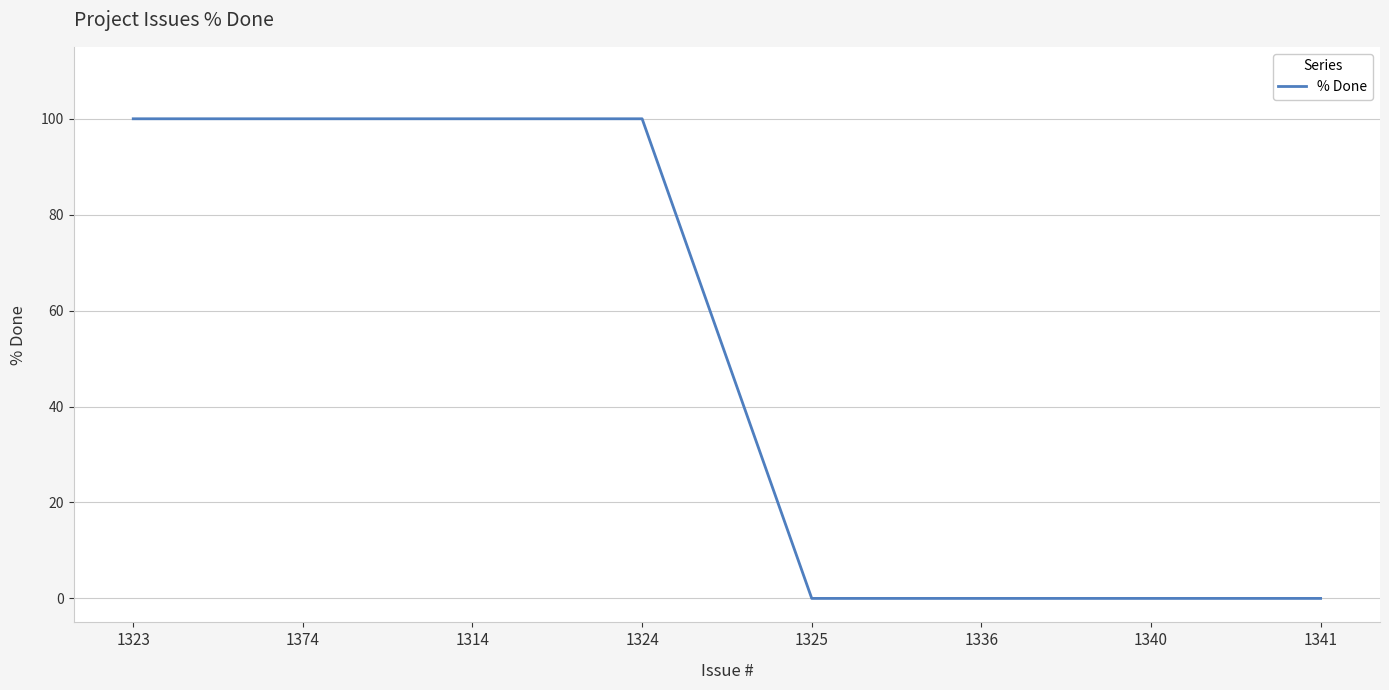

What is the sum of the values at 1314 and 1324?

200